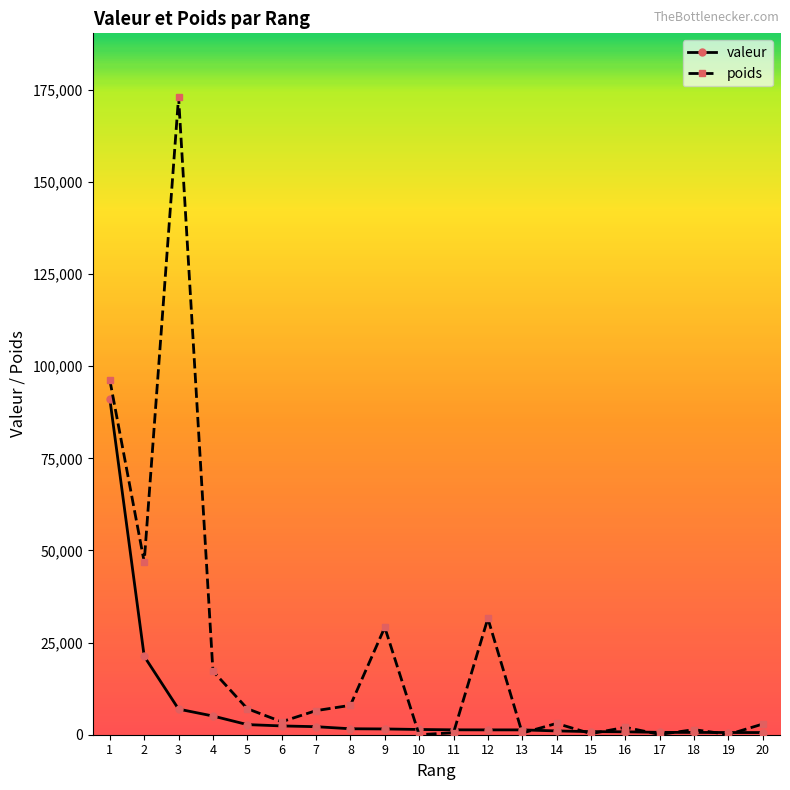

List the series in order of their peak value, lowest first.

valeur, poids